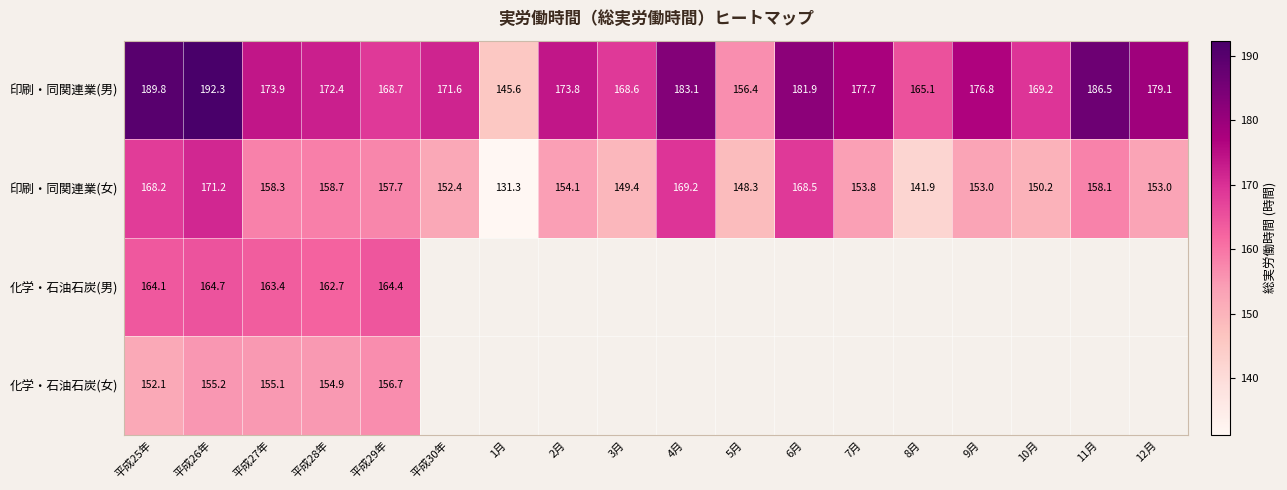

Where does the 印刷・同関連業(男) series first go above 173?

平成25年